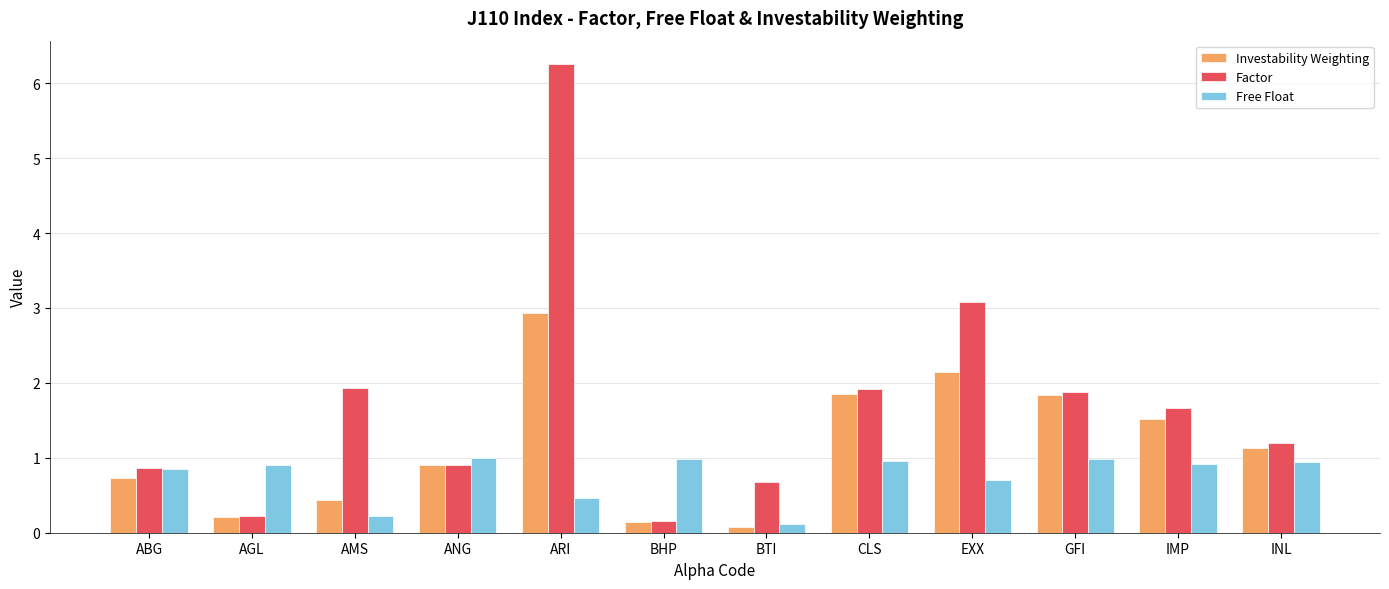

Where is Free Float nearest to the value 0?

BTI